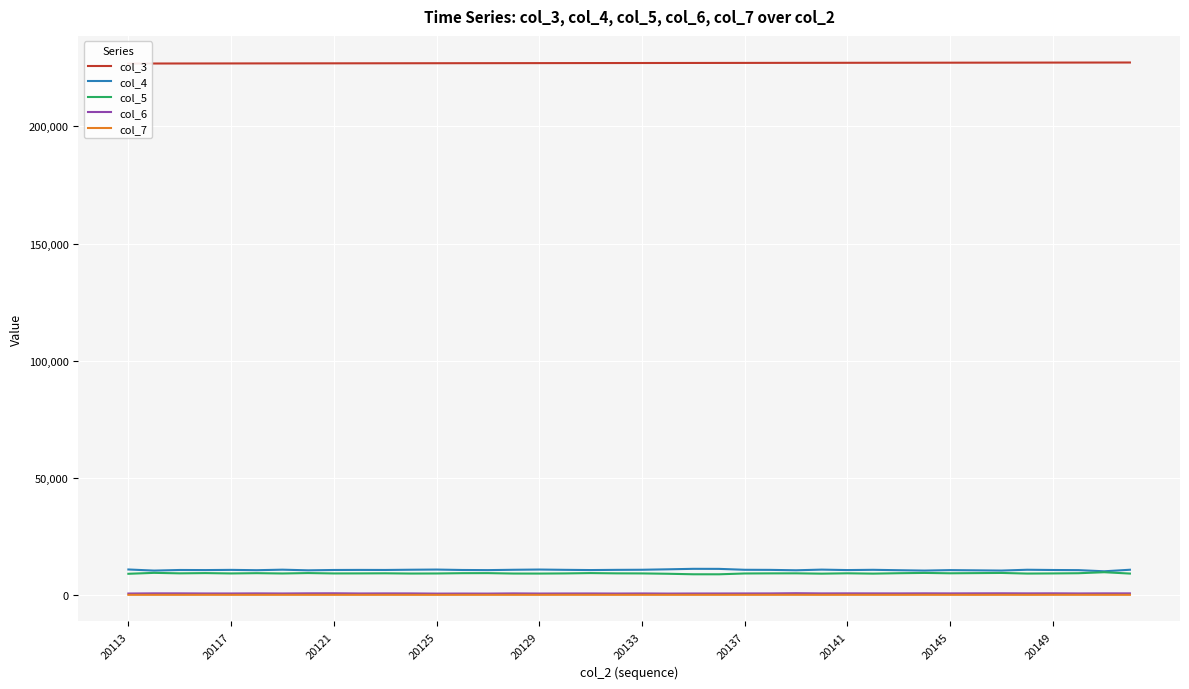

What is the total value across all series at 20125?

247488